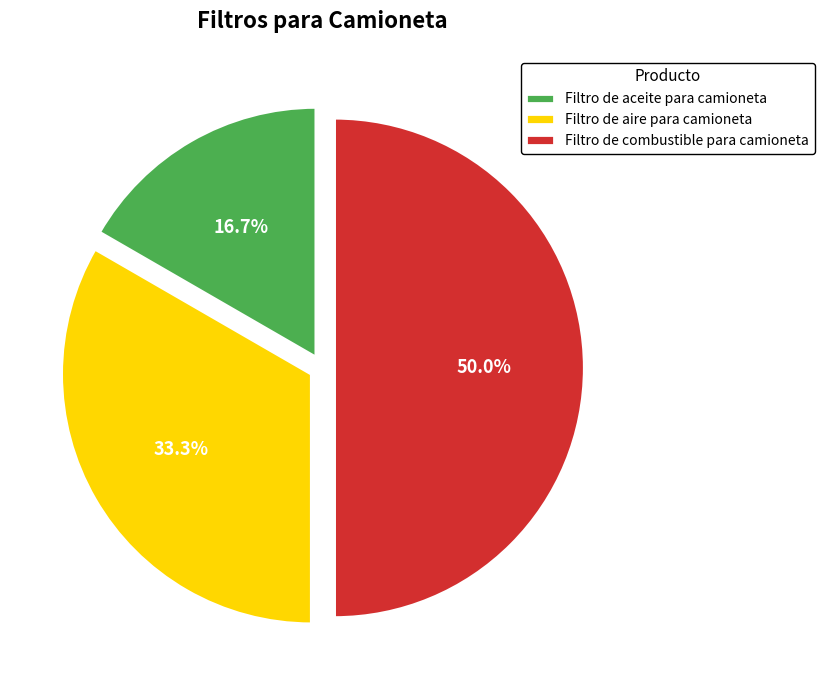

Which category has the smallest portion of the pie?

Filtro de aceite para camioneta